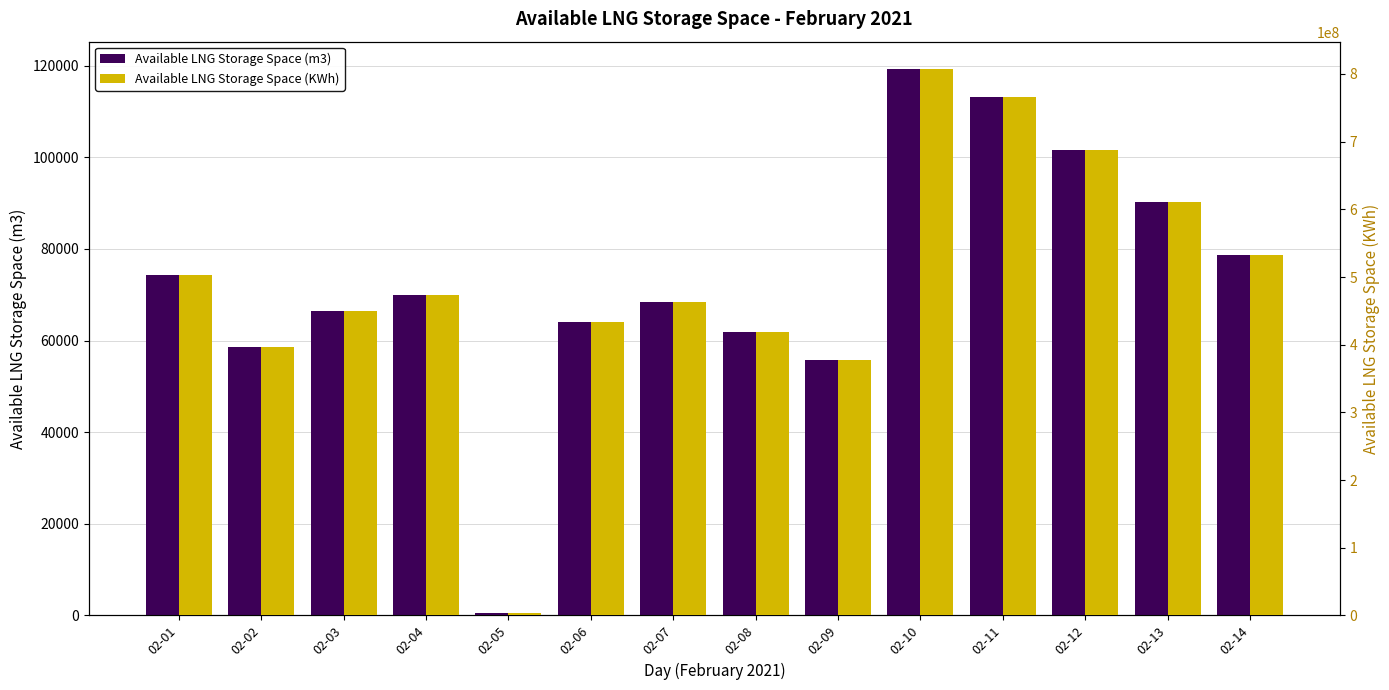

At which category is the sum across all series the highest?

02-10